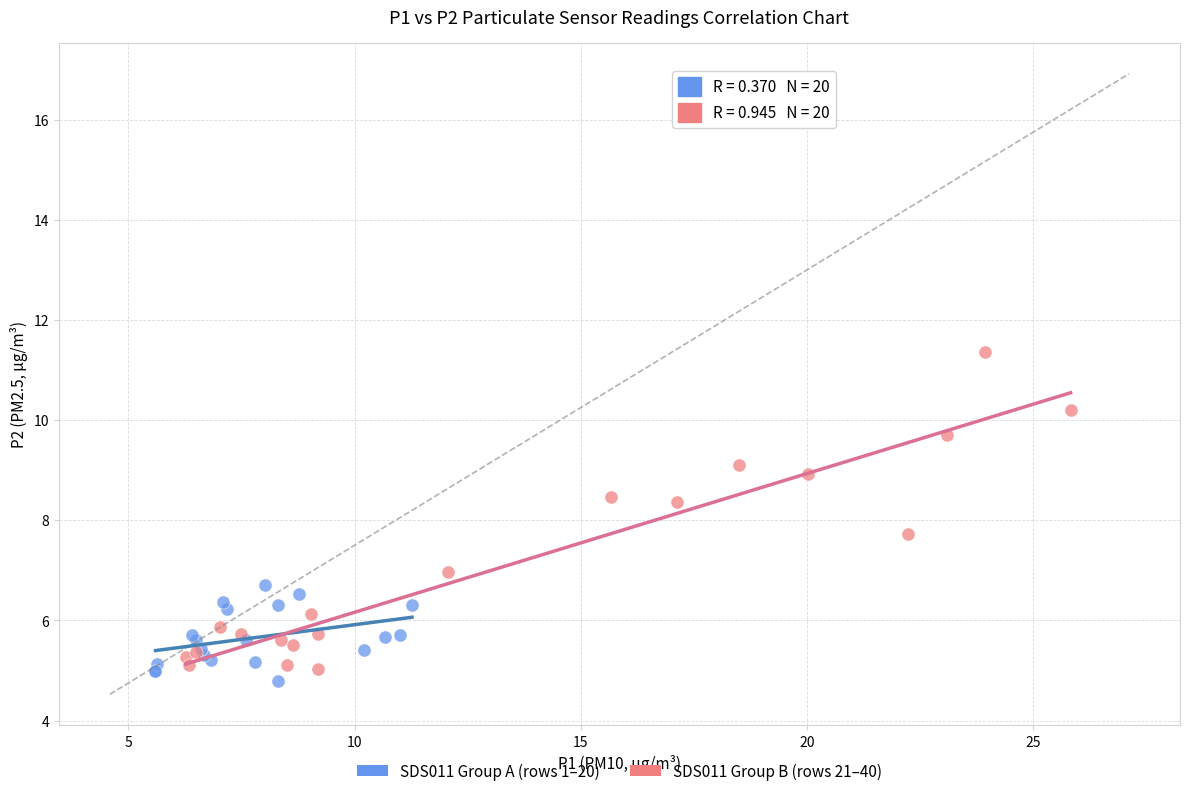

Which series reaches the maximum Y coordinate?

SDS011 Group B (rows 21–40)